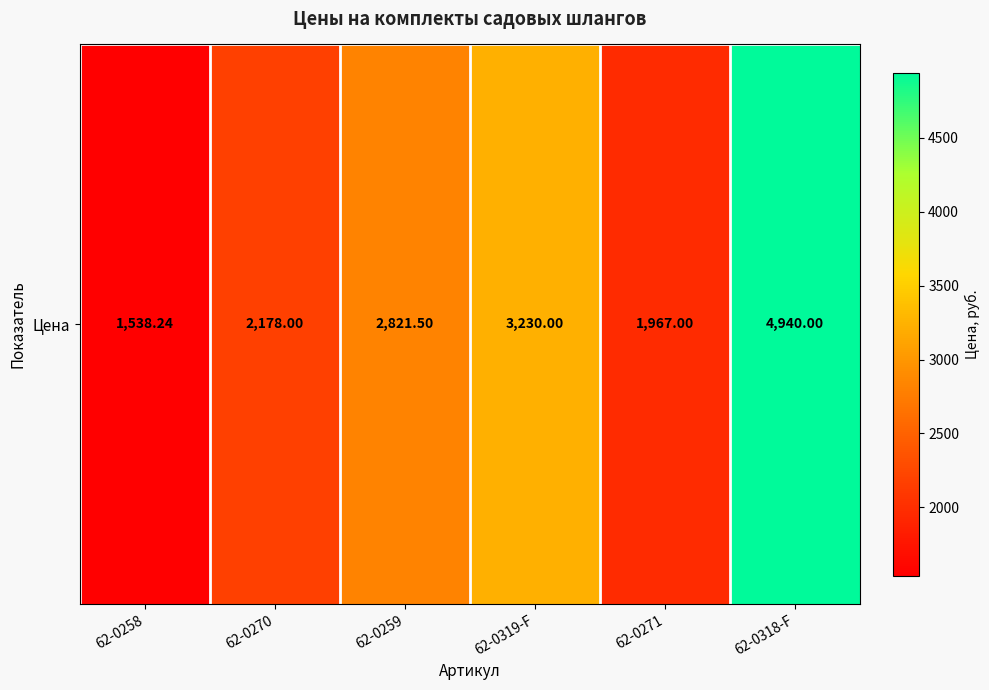

Approximately how many times larger is the value at 62-0270 compared to 62-0318-F?

0.4